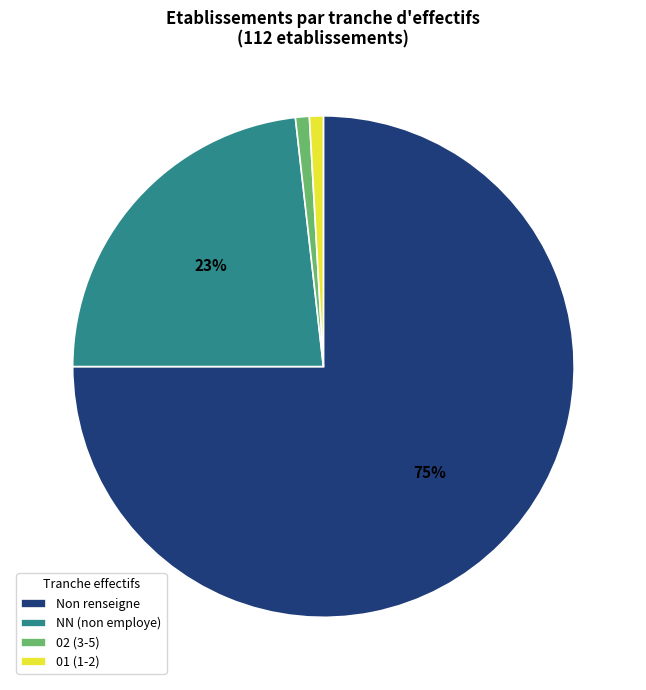

Does any single category account for the majority?

Yes